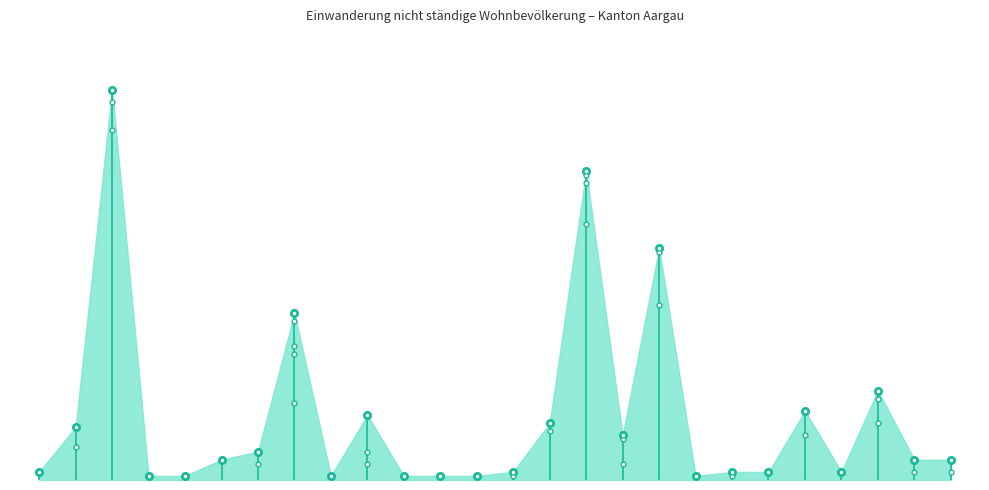

How many interior local peaks does the Aus- und Weiterbildung series have?

4